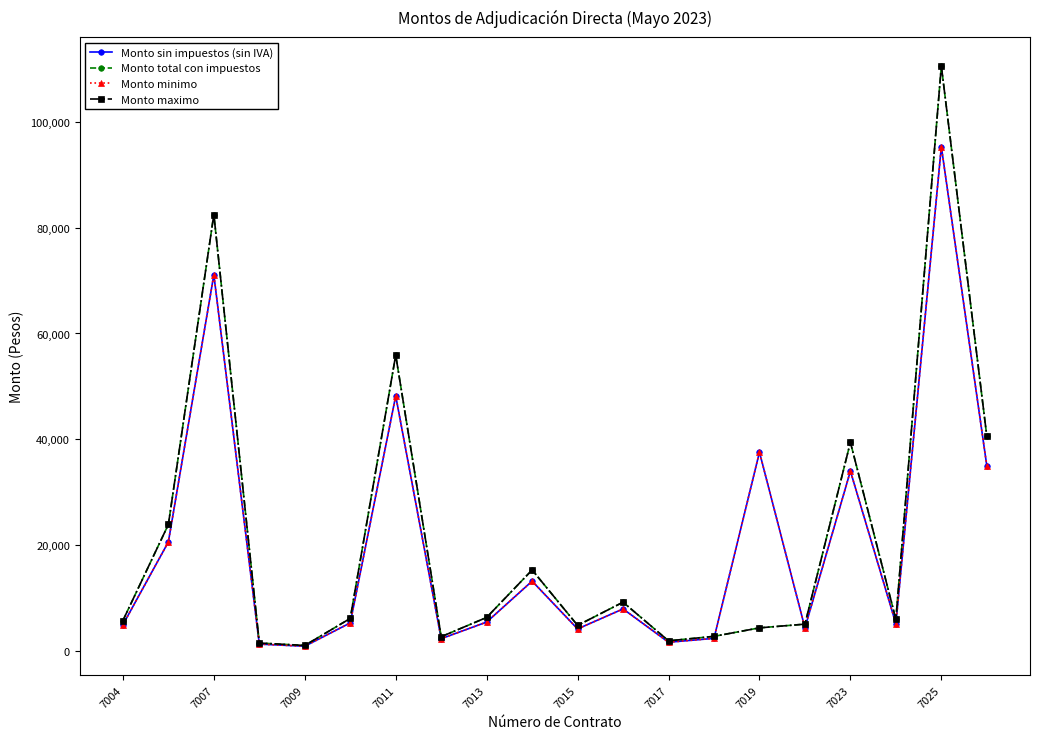

Reading right to left, transcribe all the data shown in this chart.

Monto sin impuestos (sin IVA): 35000.0	95300.0	5156.0	34000.0	4371.1	37568.0	2384.5	1653.5	7950.0	4170.0	13200.0	5465.0	2327.4	48200.0	5304.3	900.0	1300.0	71100.0	20607.5	4959.1
Monto total con impuestos: 40600.0	110548.0	5981.0	39440.0	5070.4	4370.9	2766.0	1918.0	9222.0	4837.2	15312.0	6339.4	2699.8	55912.0	6153.0	1044.0	1508.0	82476.0	23904.7	5752.6
Monto minimo: 35000.0	95300.0	5156.0	34000.0	4371.1	37568.0	2384.5	1653.5	7950.0	4170.0	13200.0	5465.0	2327.4	48200.0	5304.3	900.0	1300.0	71100.0	20607.5	4959.1
Monto maximo: 40600.0	110548.0	5981.0	39440.0	5070.4	4370.9	2766.0	1918.0	9222.0	4837.2	15312.0	6339.4	2699.8	55912.0	6153.0	1044.0	1508.0	82476.0	23904.7	5752.6